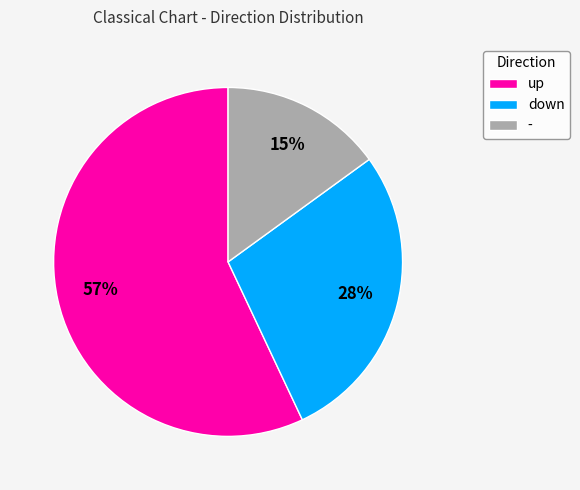

What is the largest slice in the pie chart?

up